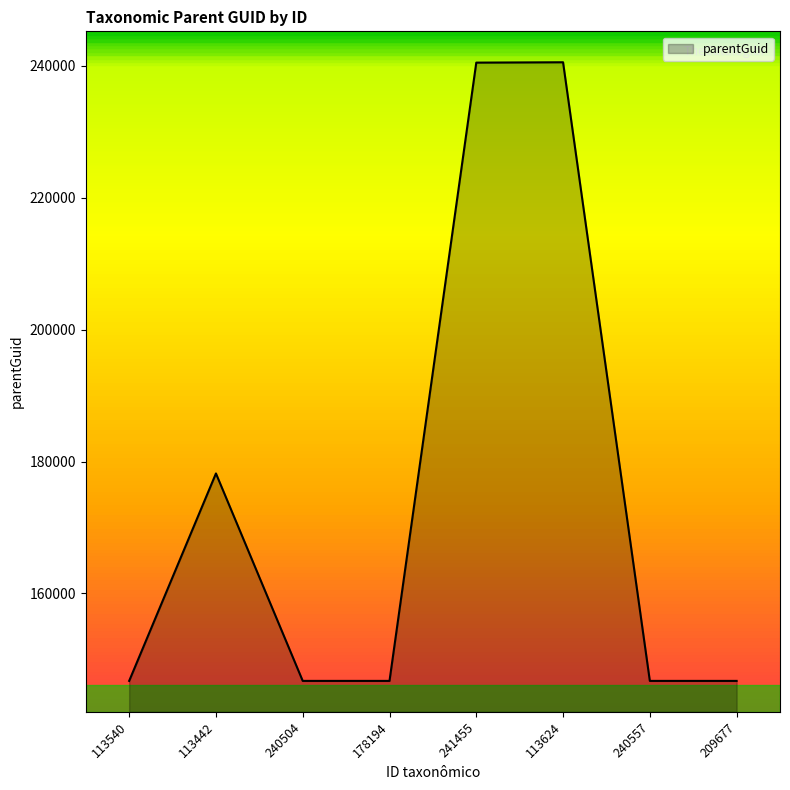

What is the smallest value displayed?

146730